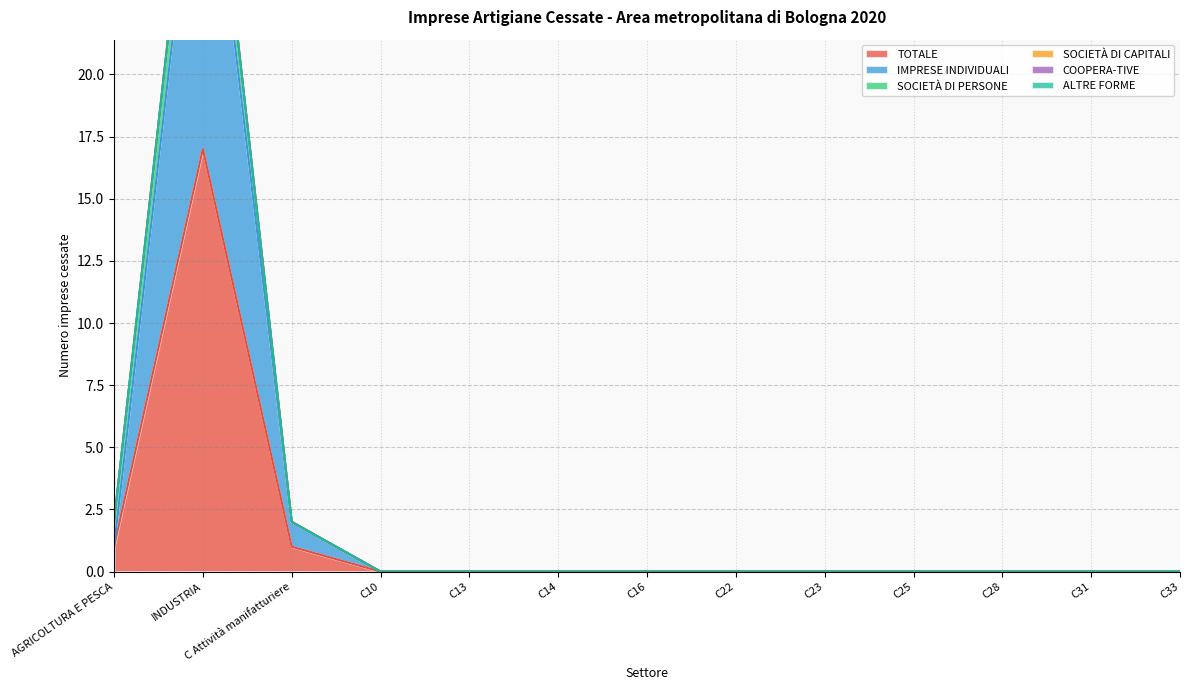

True or false: TOTALE and ALTRE FORME cross at least once.

False